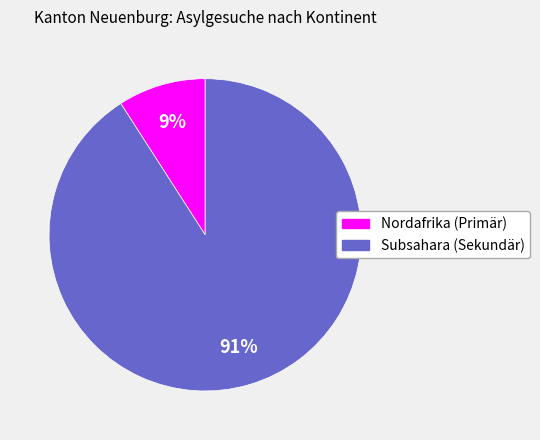

Count the number of slices in the pie.

2